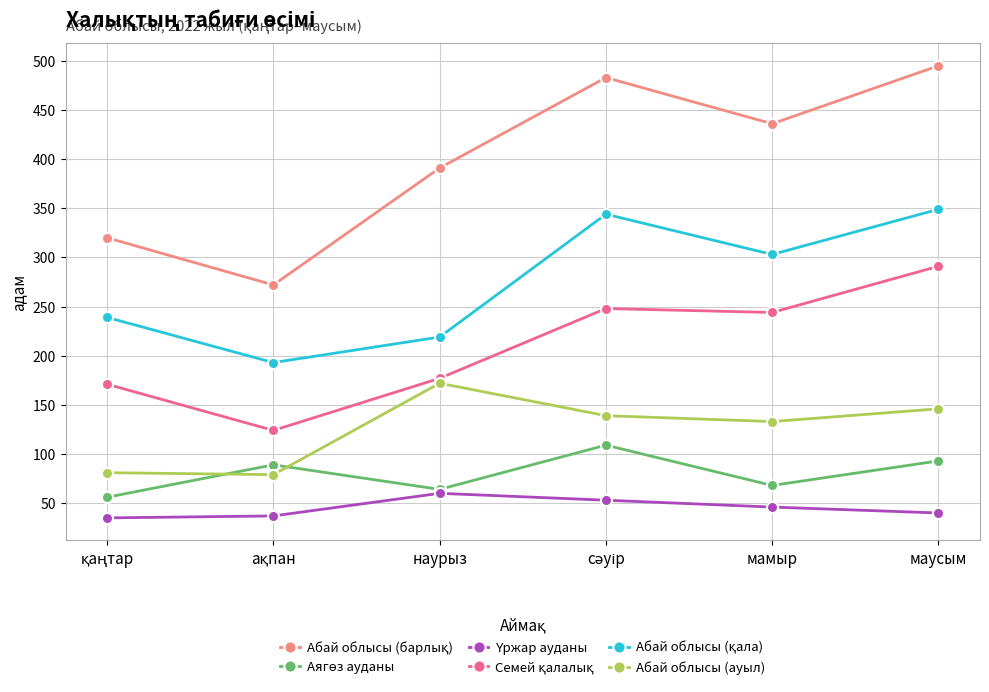

What is the label of the 1st point from the right?

маусым